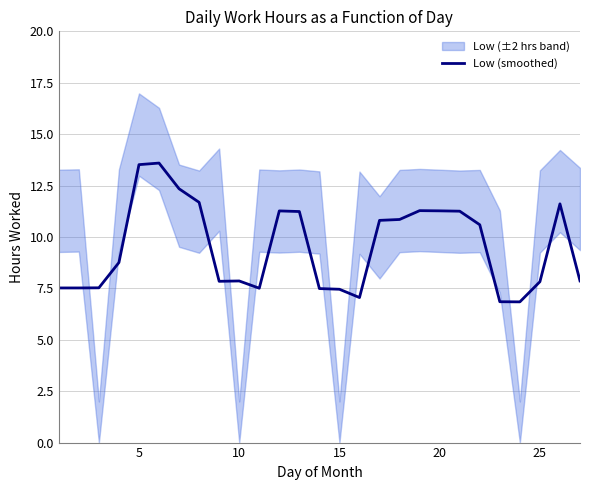

The chart shows a value of 12.0 at 13. True or false?

False